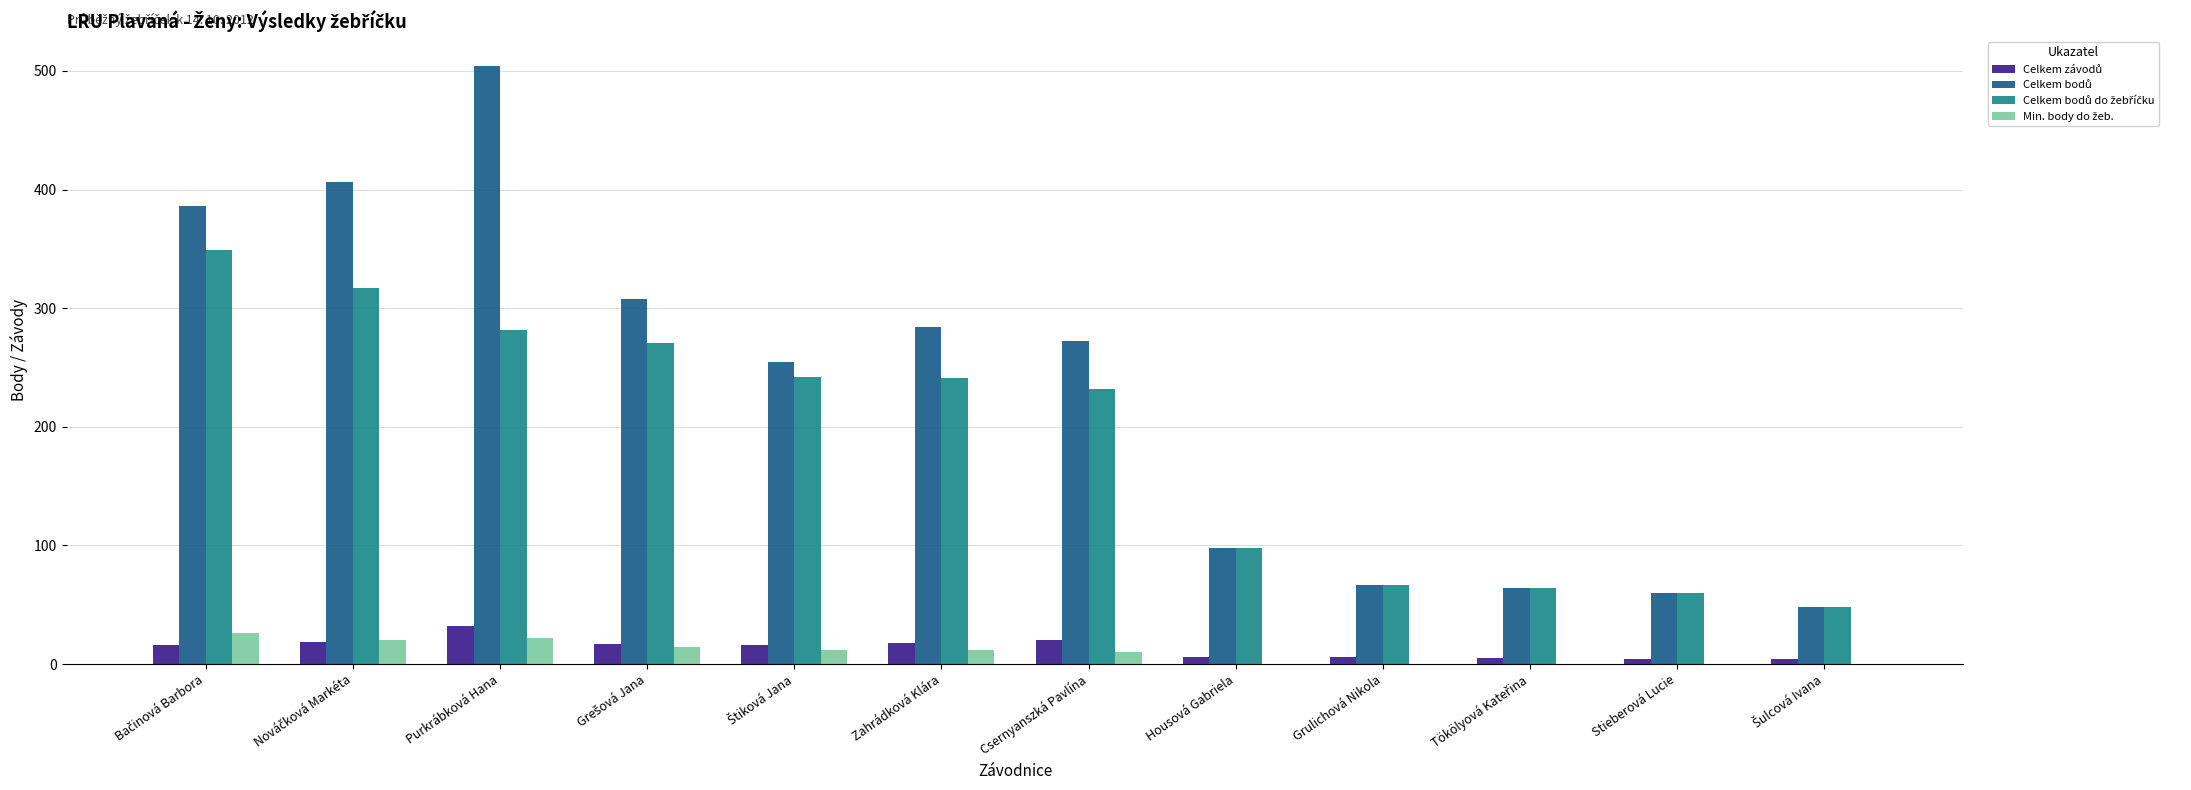

Are the bars grouped side by side (vs. stacked)?

Yes